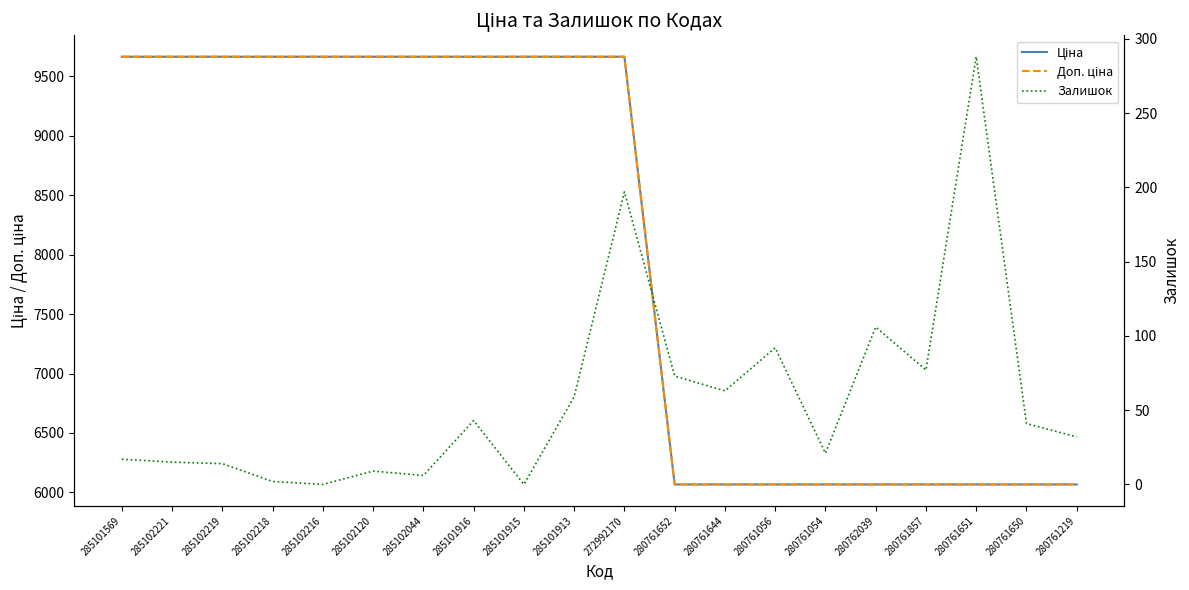

Between 280761652 and 280762039, which series saw the biggest shift?

Залишок